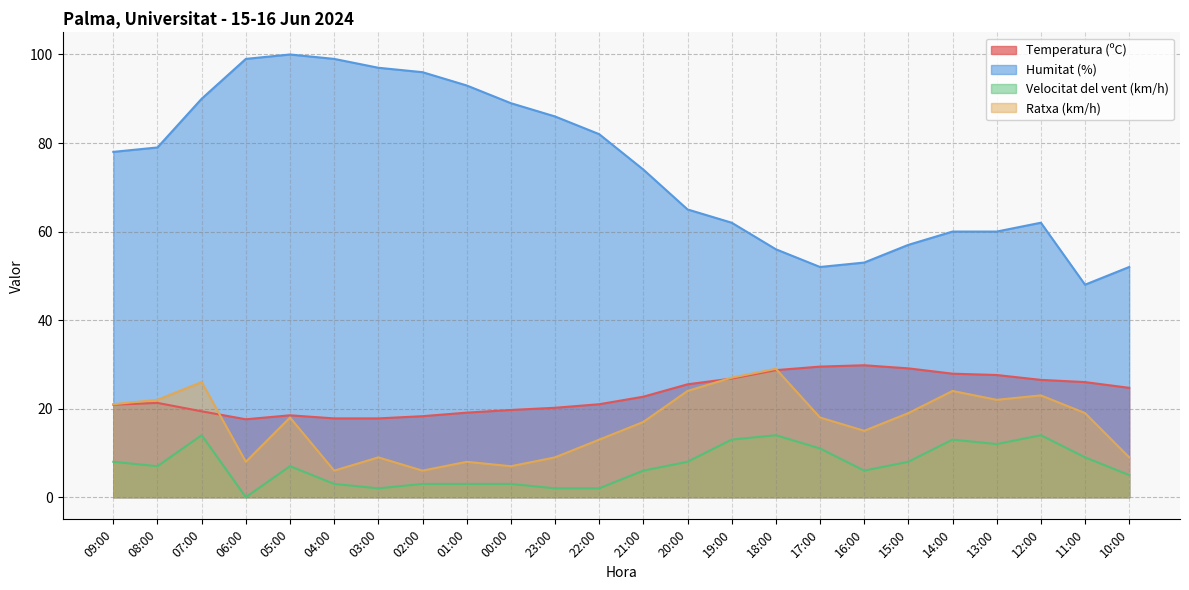

Reading left to right, transcribe all the data shown in this chart.

Temperatura (ºC): 09:00=20.9	08:00=21.3	07:00=19.4	06:00=17.6	05:00=18.5	04:00=17.8	03:00=17.8	02:00=18.3	01:00=19.1	00:00=19.7	23:00=20.2	22:00=21.0	21:00=22.7	20:00=25.5	19:00=26.8	18:00=28.7	17:00=29.5	16:00=29.8	15:00=29.1	14:00=27.9	13:00=27.6	12:00=26.5	11:00=26.0	10:00=24.7
Humitat (%): 09:00=78.0	08:00=79.0	07:00=90.0	06:00=99.0	05:00=100.0	04:00=99.0	03:00=97.0	02:00=96.0	01:00=93.0	00:00=89.0	23:00=86.0	22:00=82.0	21:00=74.0	20:00=65.0	19:00=62.0	18:00=56.0	17:00=52.0	16:00=53.0	15:00=57.0	14:00=60.0	13:00=60.0	12:00=62.0	11:00=48.0	10:00=52.0
Velocitat del vent (km/h): 09:00=8.0	08:00=7.0	07:00=14.0	06:00=0.0	05:00=7.0	04:00=3.0	03:00=2.0	02:00=3.0	01:00=3.0	00:00=3.0	23:00=2.0	22:00=2.0	21:00=6.0	20:00=8.0	19:00=13.0	18:00=14.0	17:00=11.0	16:00=6.0	15:00=8.0	14:00=13.0	13:00=12.0	12:00=14.0	11:00=9.0	10:00=5.0
Ratxa (km/h): 09:00=21.0	08:00=22.0	07:00=26.0	06:00=8.0	05:00=18.0	04:00=6.0	03:00=9.0	02:00=6.0	01:00=8.0	00:00=7.0	23:00=9.0	22:00=13.0	21:00=17.0	20:00=24.0	19:00=27.0	18:00=29.0	17:00=18.0	16:00=15.0	15:00=19.0	14:00=24.0	13:00=22.0	12:00=23.0	11:00=19.0	10:00=9.0